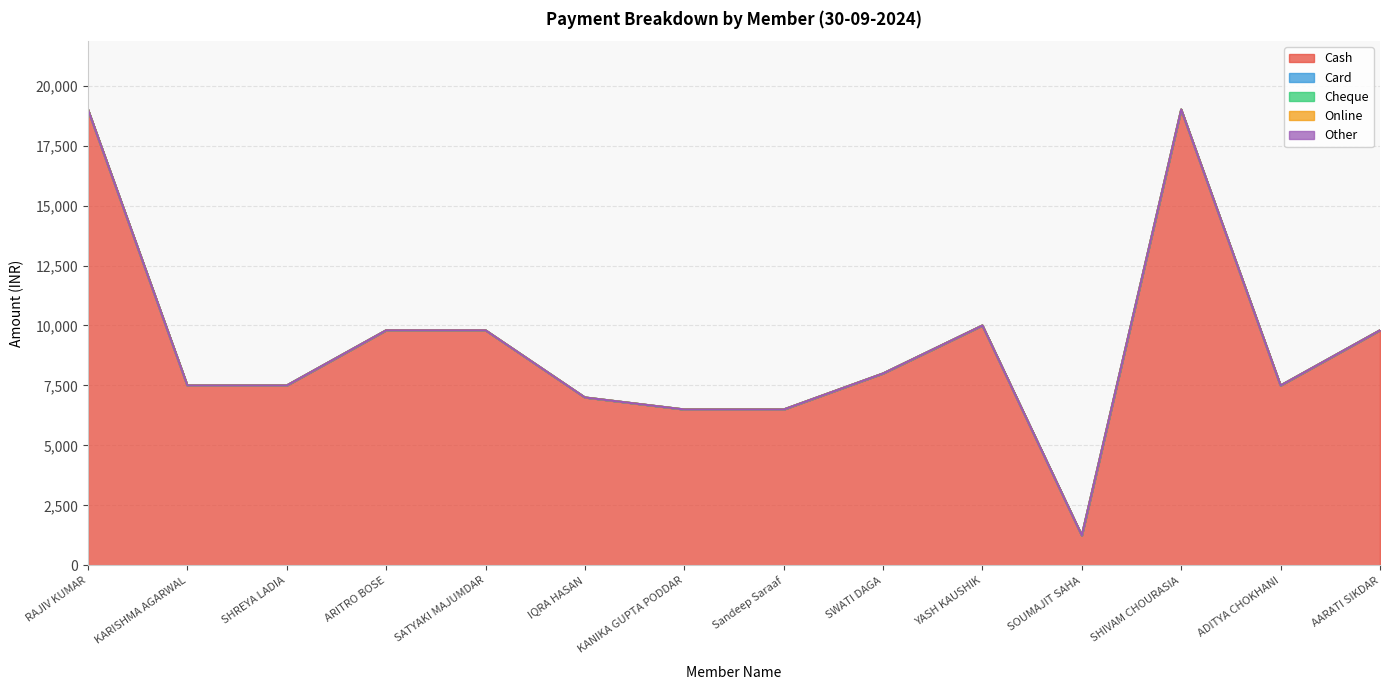

What is the difference between the highest and lowest values at SWATI DAGA?

8000